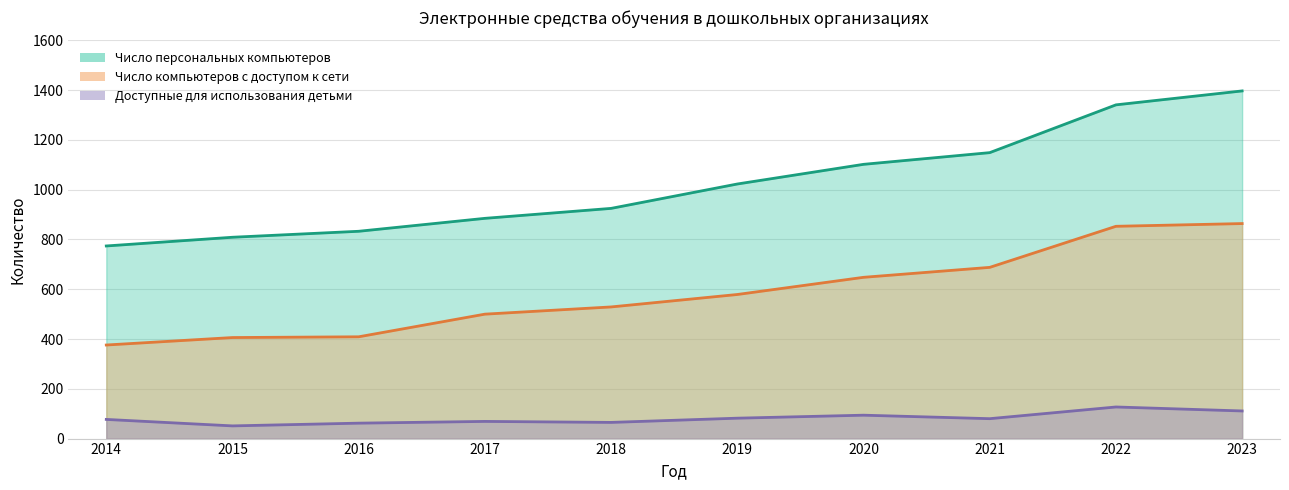

Rank the series by their average value, from highest to lowest.

Число персональных компьютеров, Число компьютеров, имеющих доступ к сети, из них доступные для использования детьми